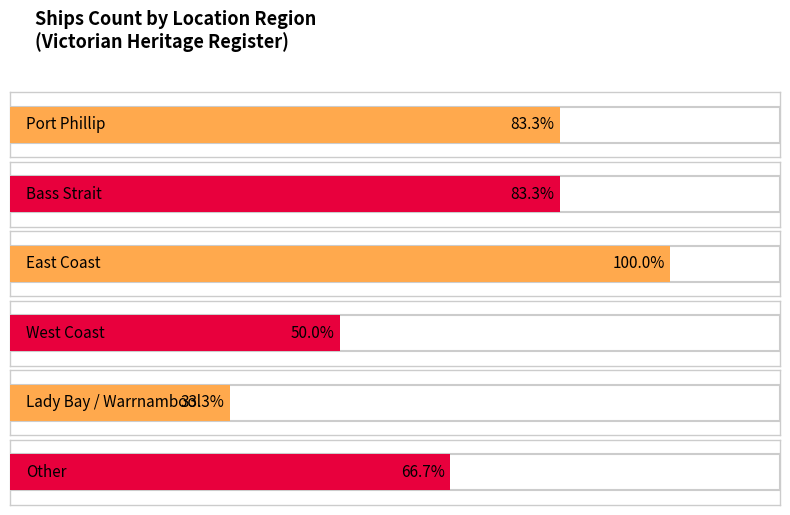

Does the chart contain stacked bars?

No